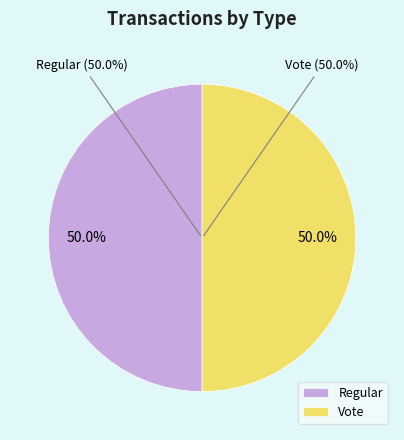

Between Regular (io_index=0) and Vote (io_index=2), which is larger?

Vote (io_index=2)